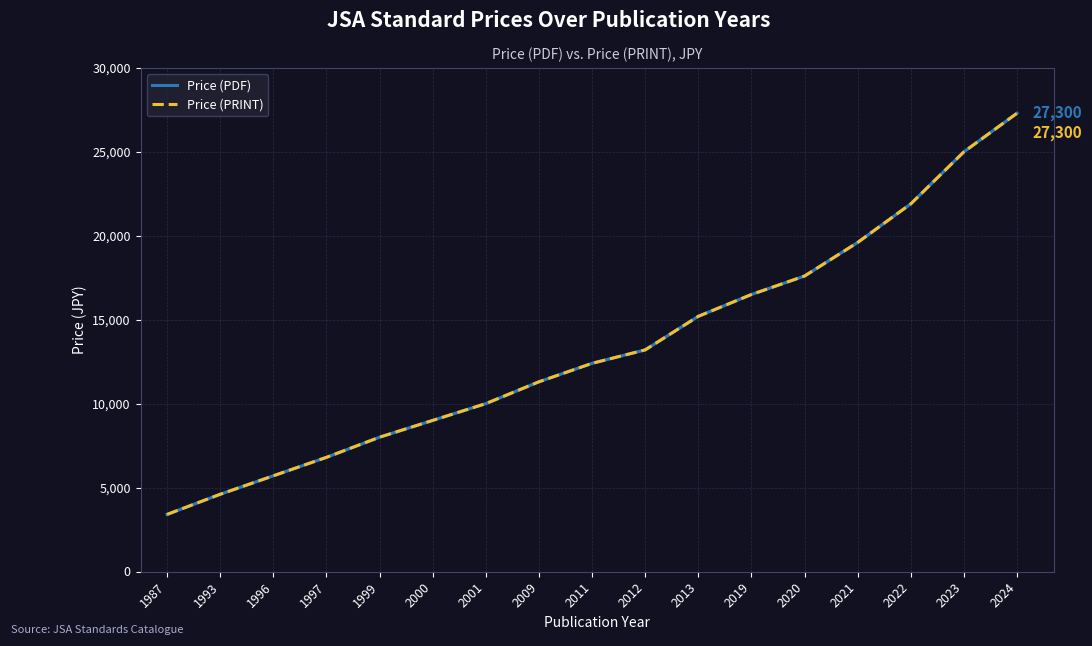

Does the chart have visible grid lines?

Yes